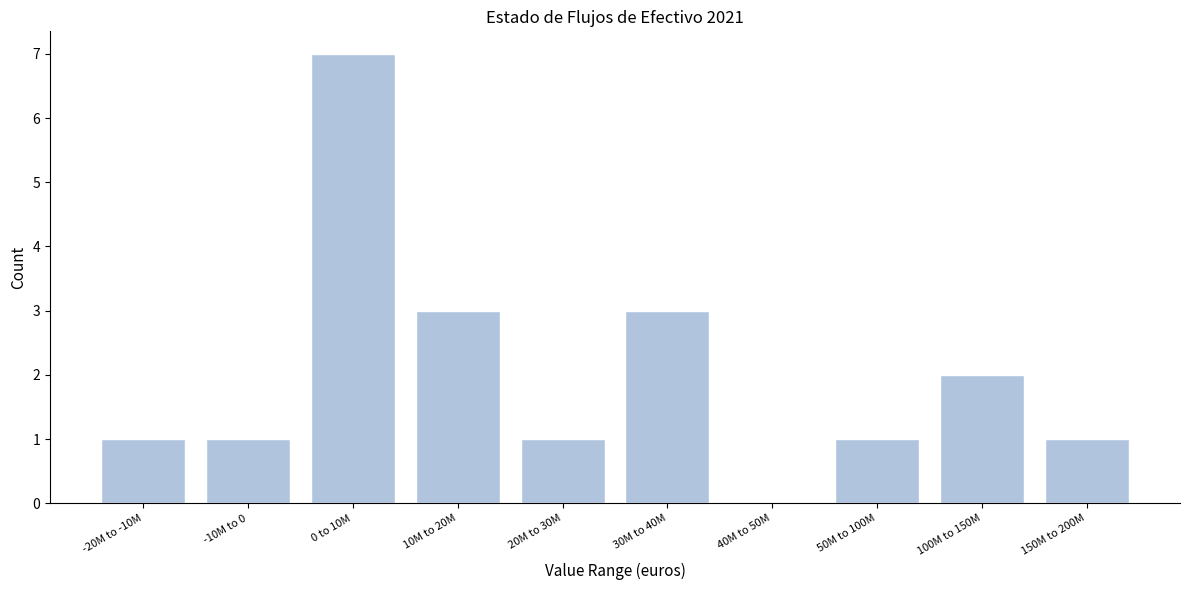

Reading right to left, list all the values displayed in this chart.

150M to 200M=1	100M to 150M=2	50M to 100M=1	40M to 50M=0	30M to 40M=3	20M to 30M=1	10M to 20M=3	0 to 10M=7	-10M to 0=1	-20M to -10M=1